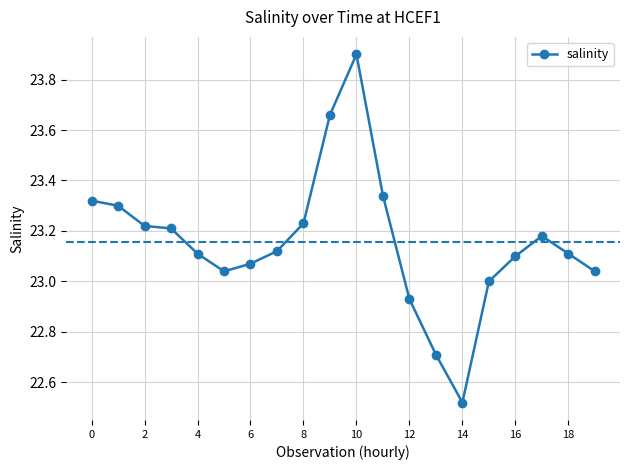

What is the difference between the maximum and minimum values?

1.4